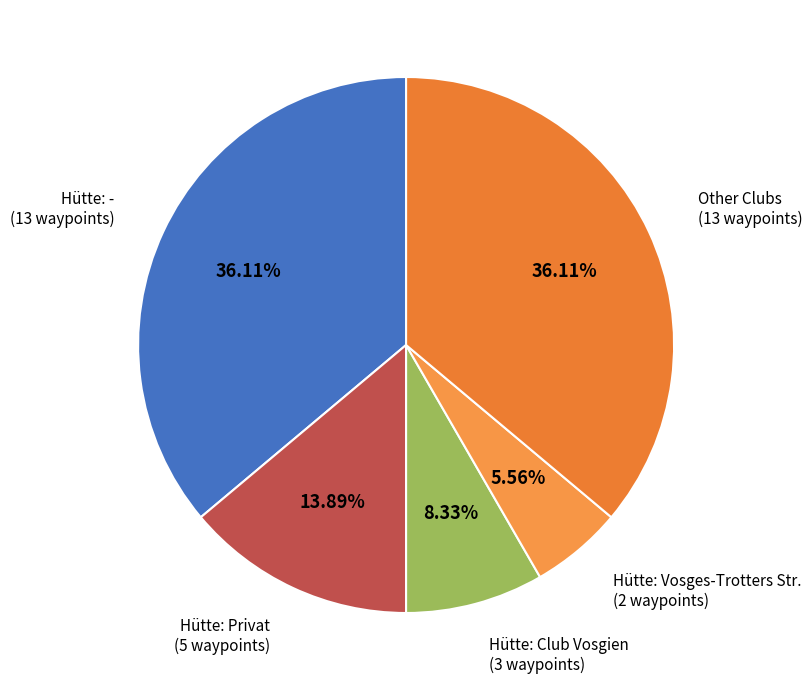

Is there a majority slice in this chart?

No